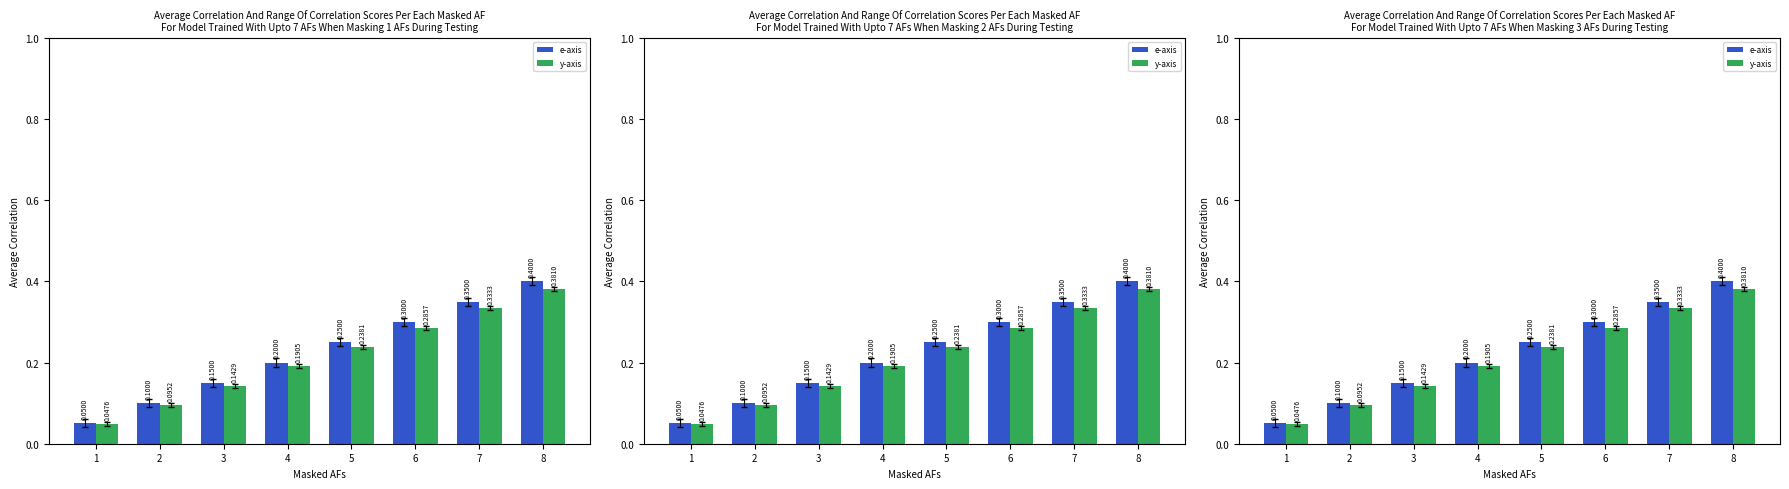

At which category does the chart reach its minimum across all series?

1